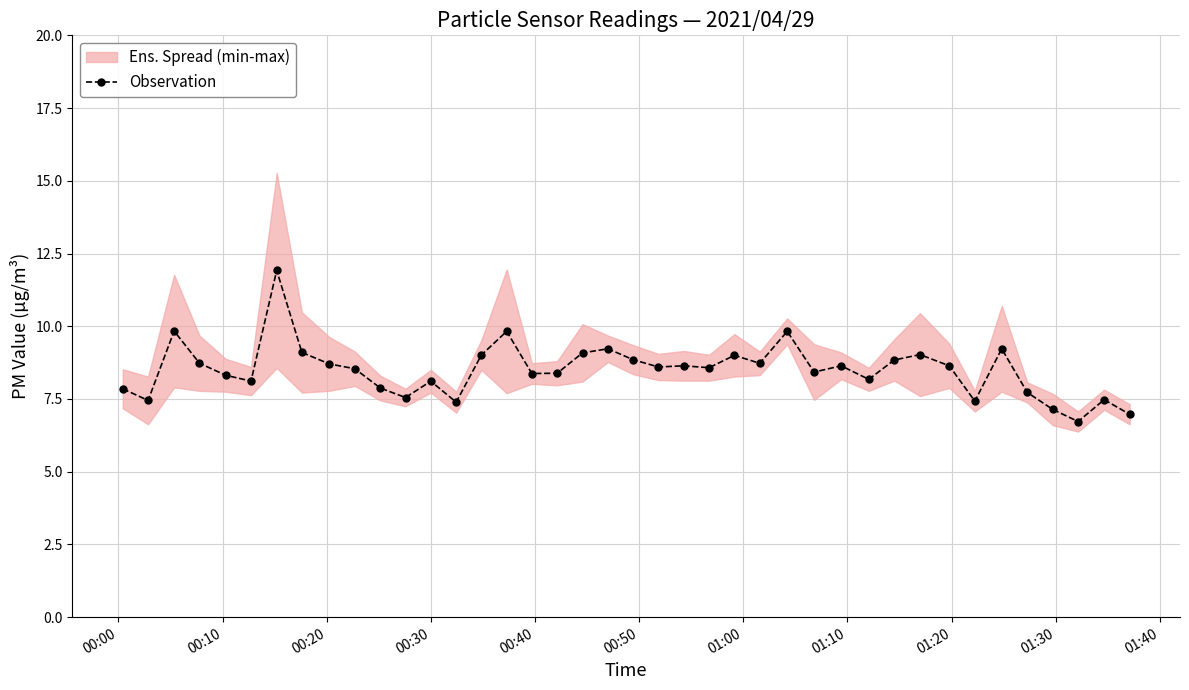

What is the minimum value for Observation?

6.7